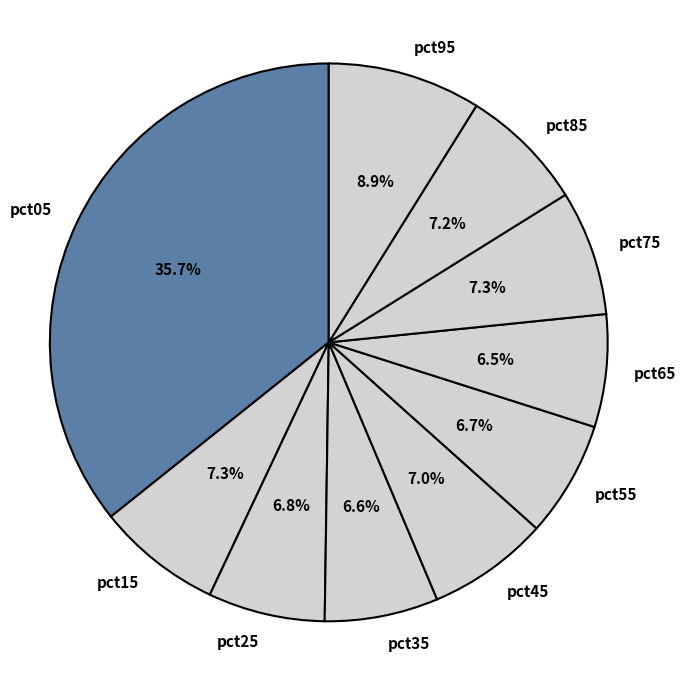

To the nearest percent, what portion does pct15 represent?

7%